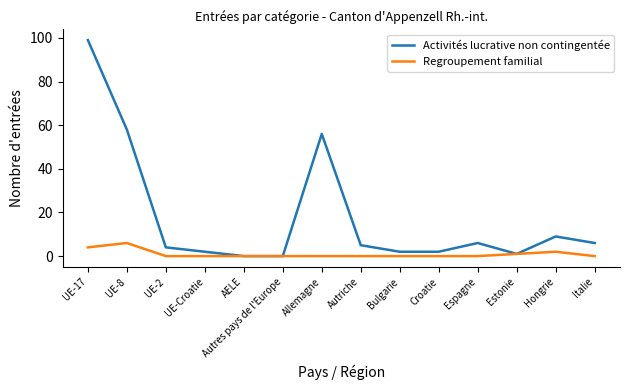

Reading right to left, extract all data points from this chart.

Activités lucrative non contingentée: 6	9	1	6	2	2	5	56	0	0	2	4	58	99
Regroupement familial: 0	2	1	0	0	0	0	0	0	0	0	0	6	4